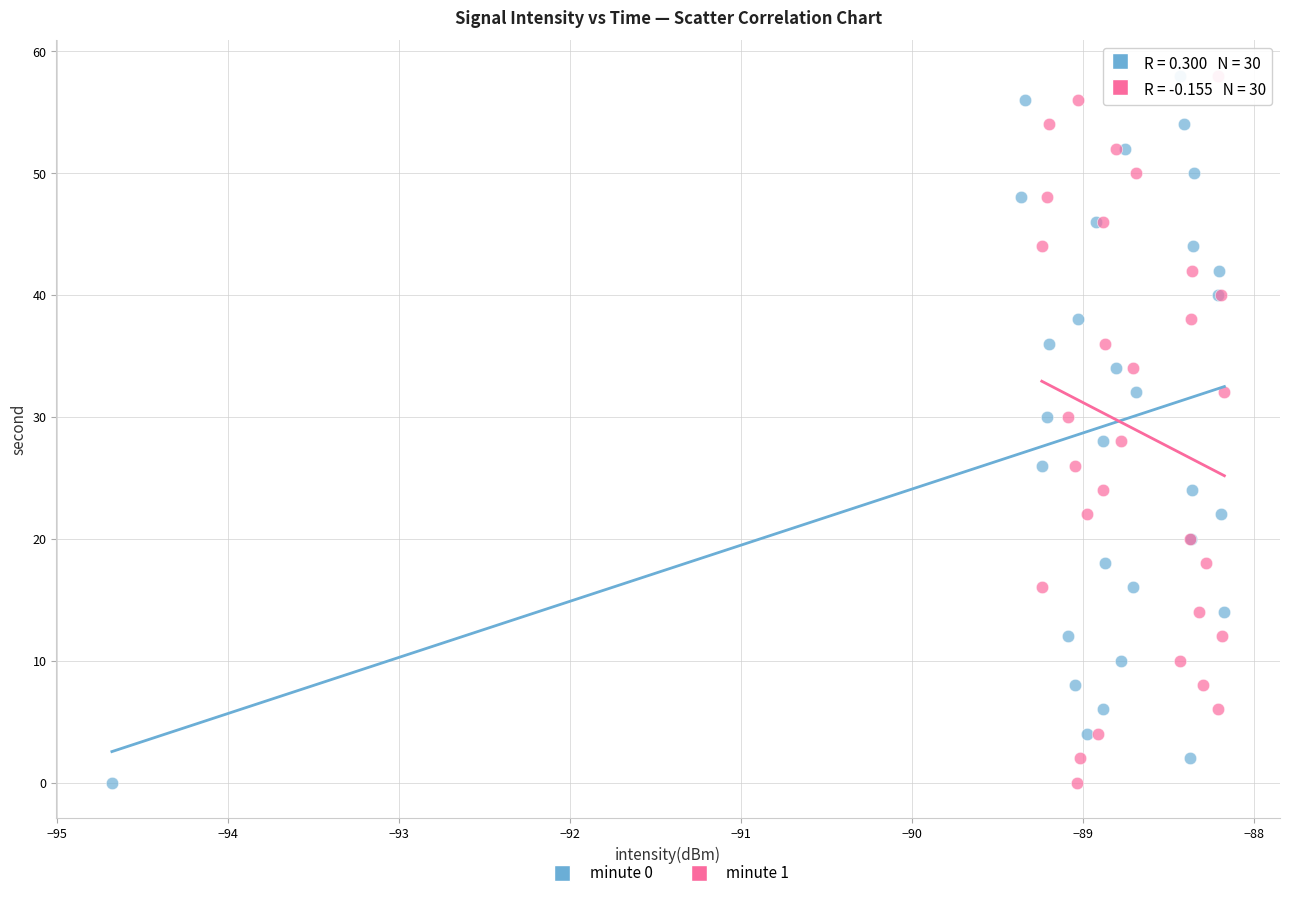

What are all the series names shown in the legend?

minute 0, minute 1